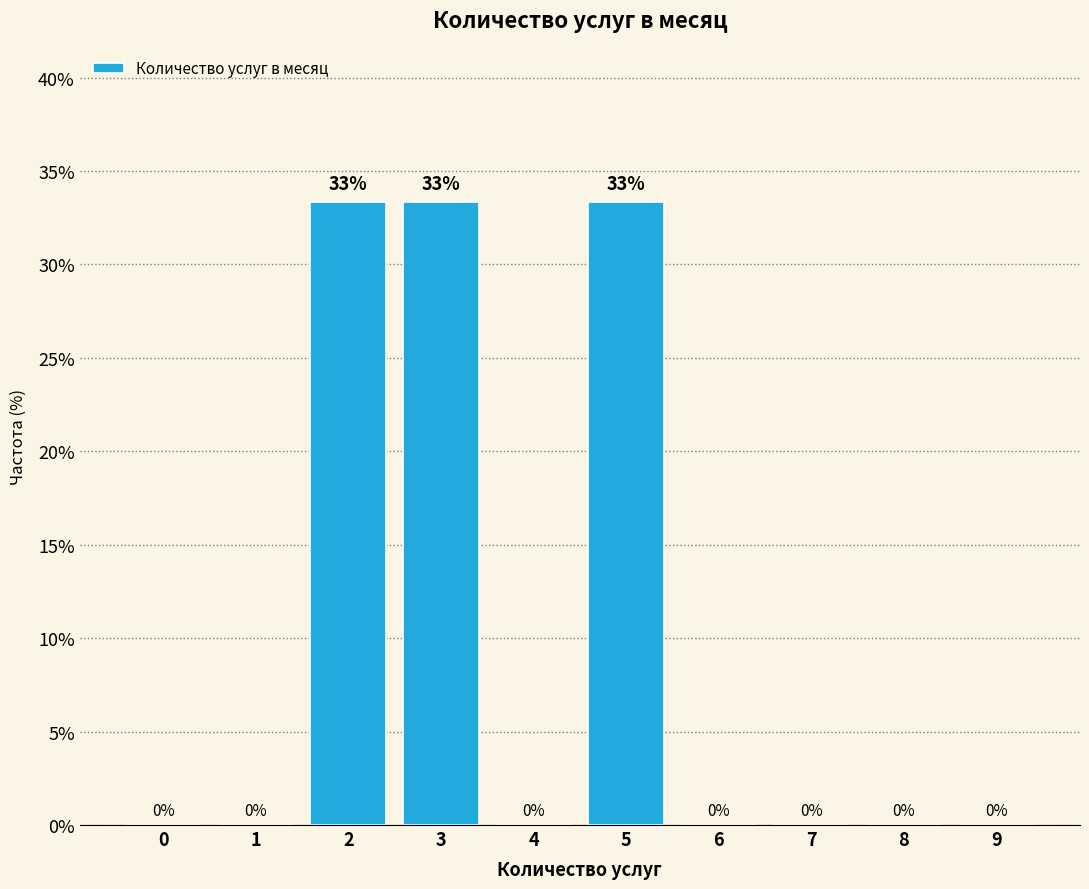

What is the greatest value displayed?

33.3